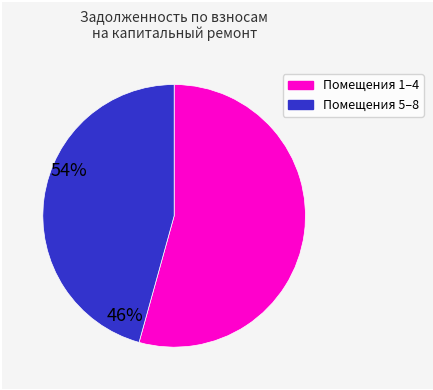

Does any single category account for the majority?

Yes